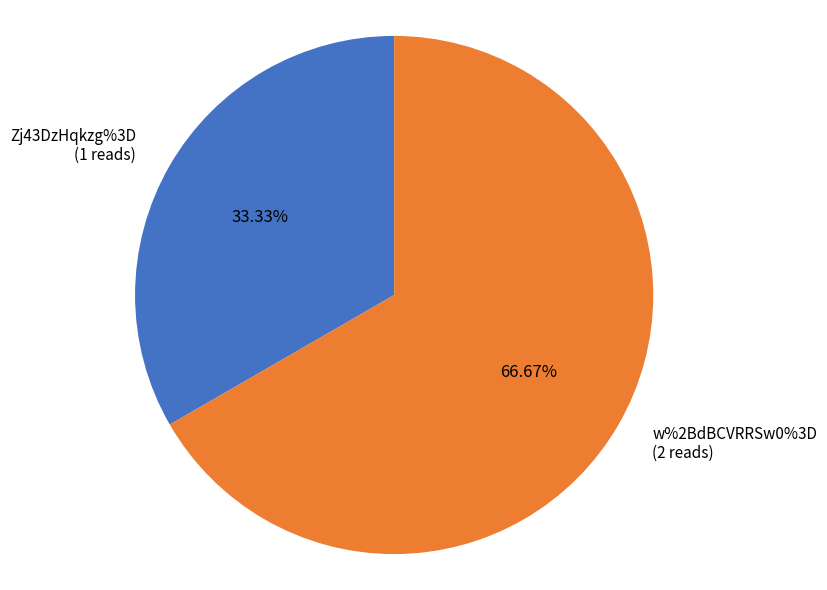

What is the smallest slice in the pie chart?

Zj43DzHqkzg%3D